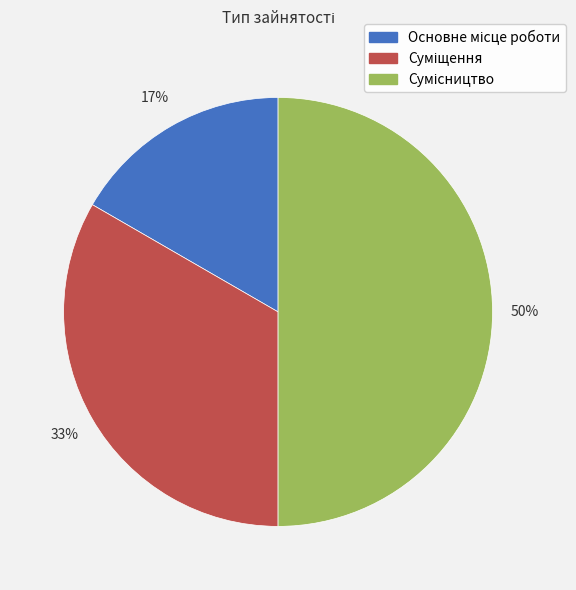

To the nearest percent, what is the average slice percentage?

33%